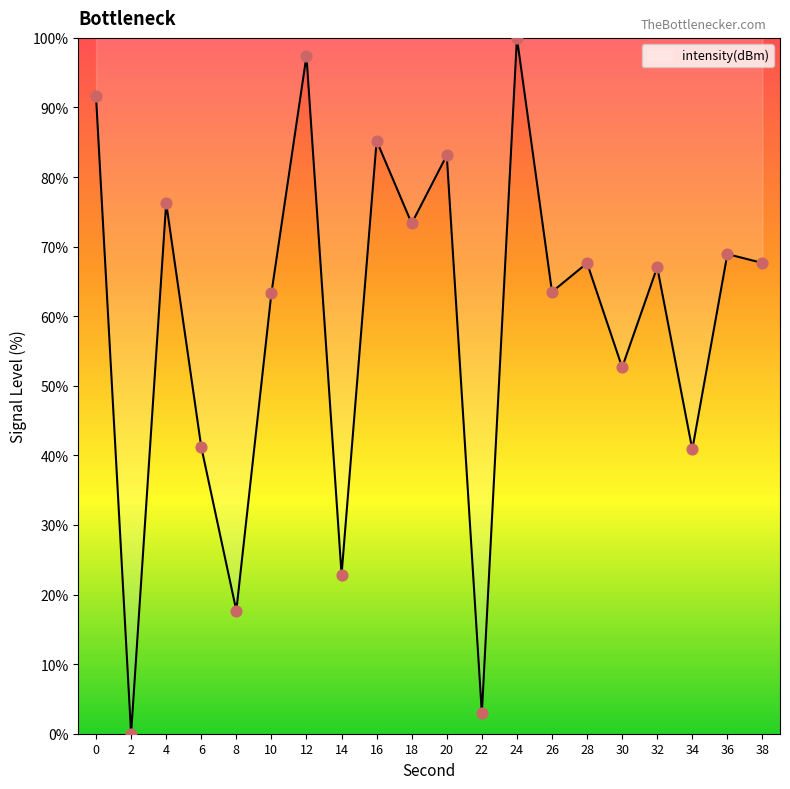

What is the change in value from 12 to 32?

-30.3